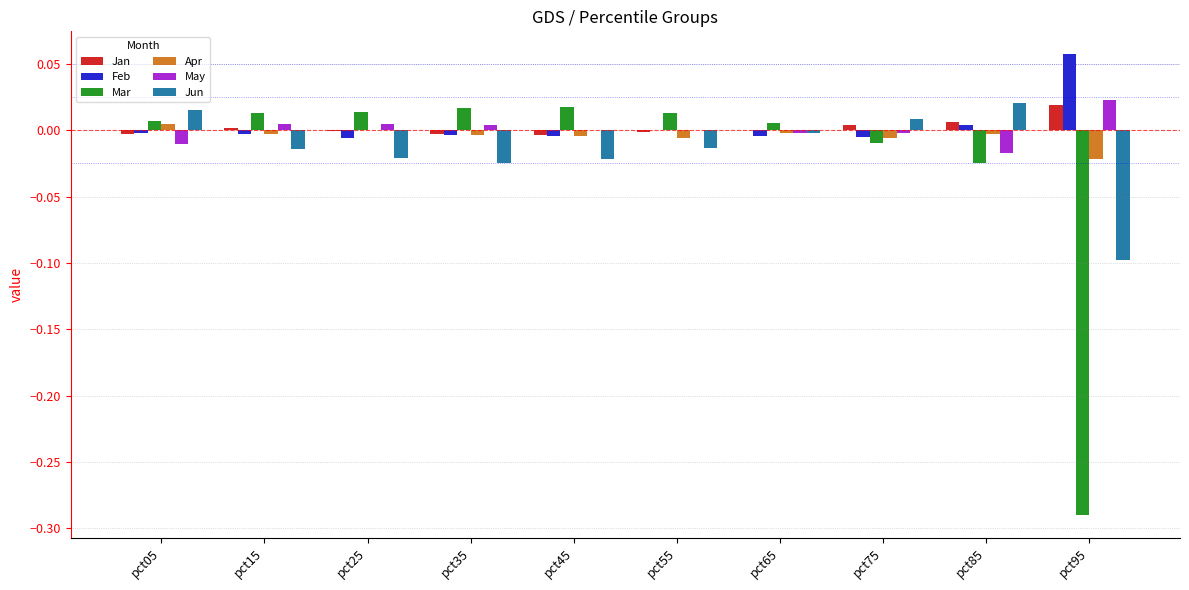

Between pct85 and pct95, which series saw the biggest shift?

Mar